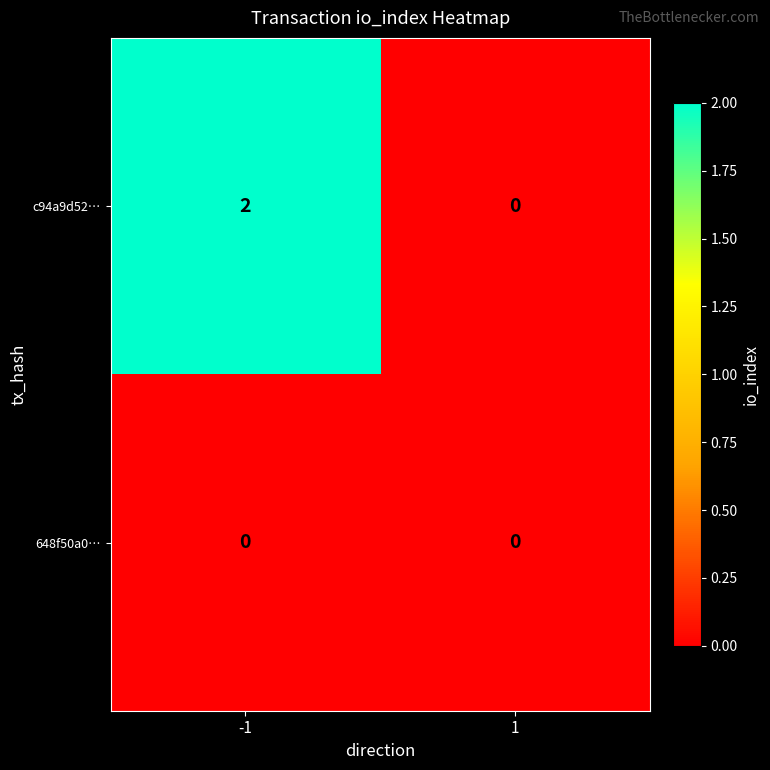

Which series changed the most between -1 and 1?

c94a9d52…